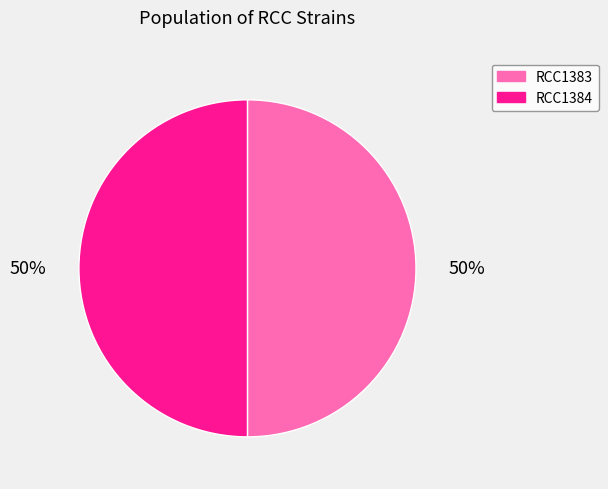

Do RCC1384 and RCC1383 together represent more than half of the pie?

Yes